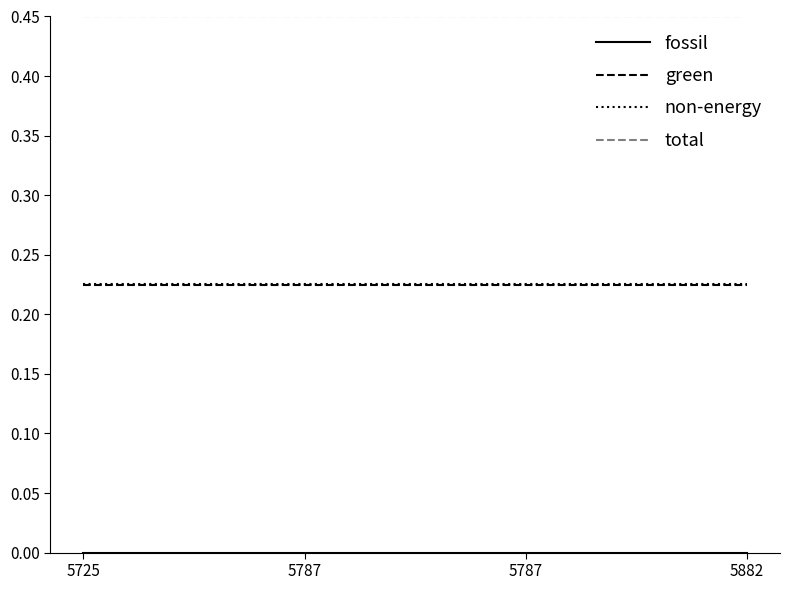

Is this an area chart (filled region under the line)?

No